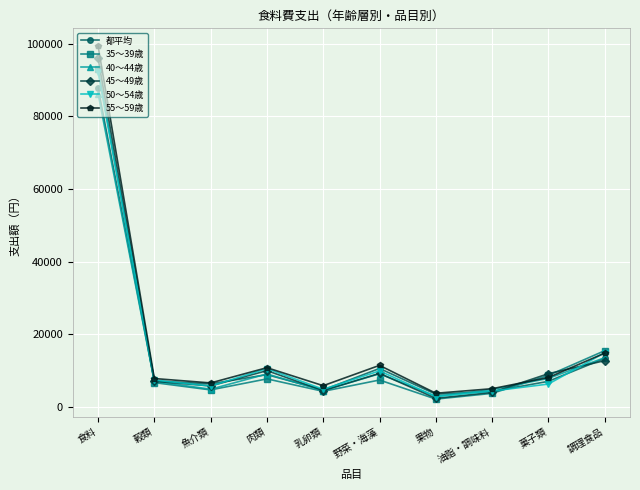

What is the lowest value of the 55～59歳 series?

3685